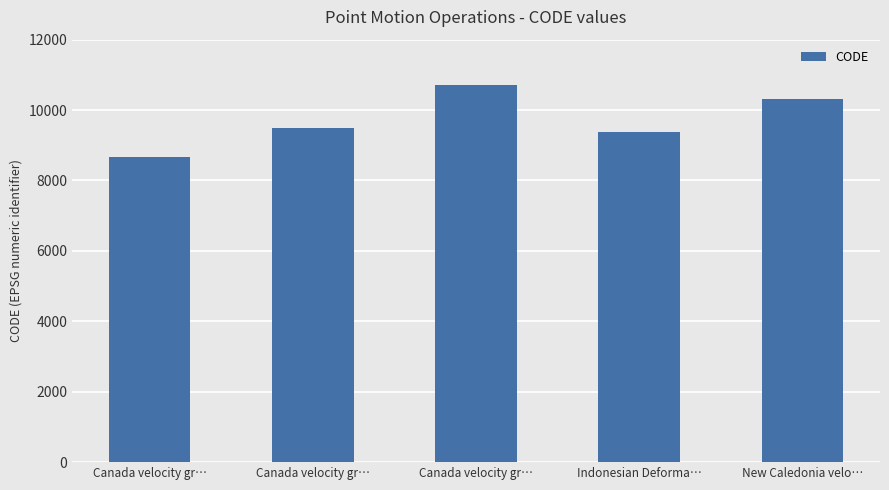

What is the label of the 1st bar from the right?

New Caledonia velo…